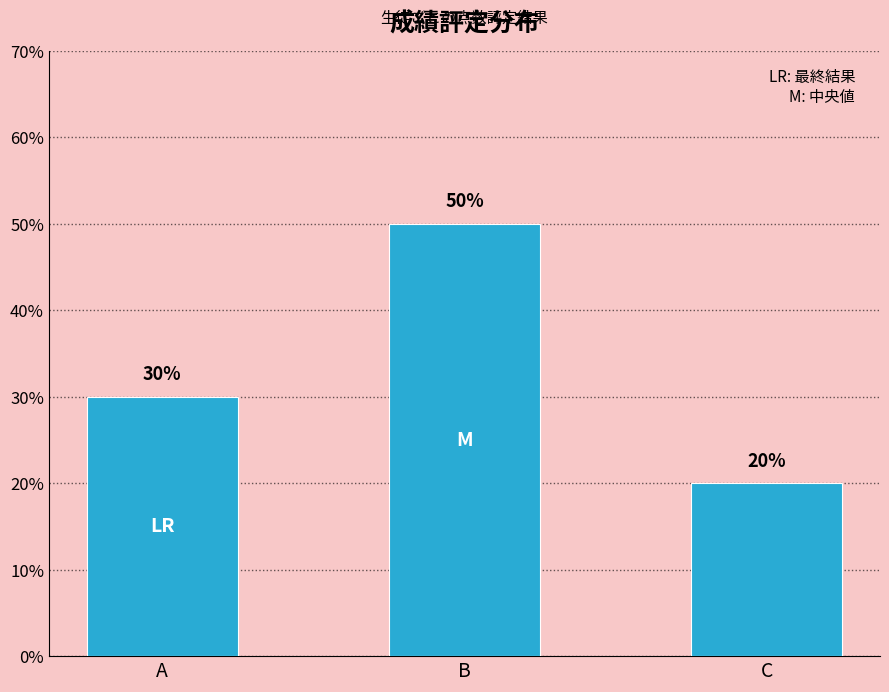

Are the bars horizontal?

No